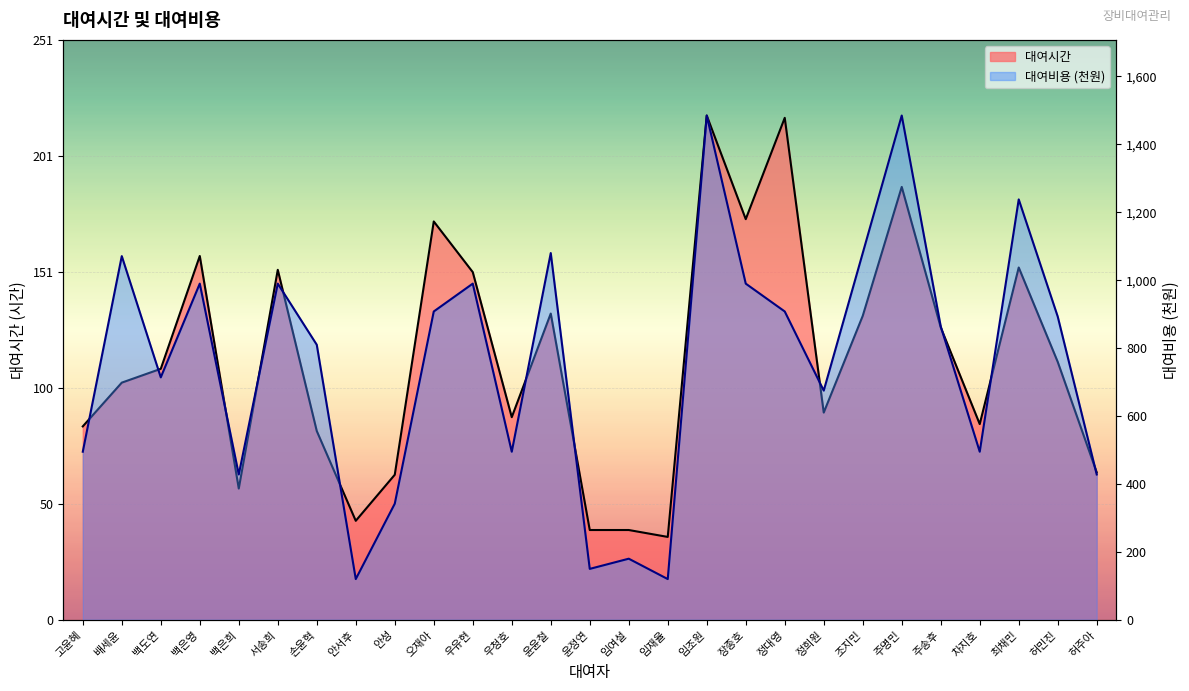

What is the sum of the 대여시간 values at 주명민 and 안서후?

231